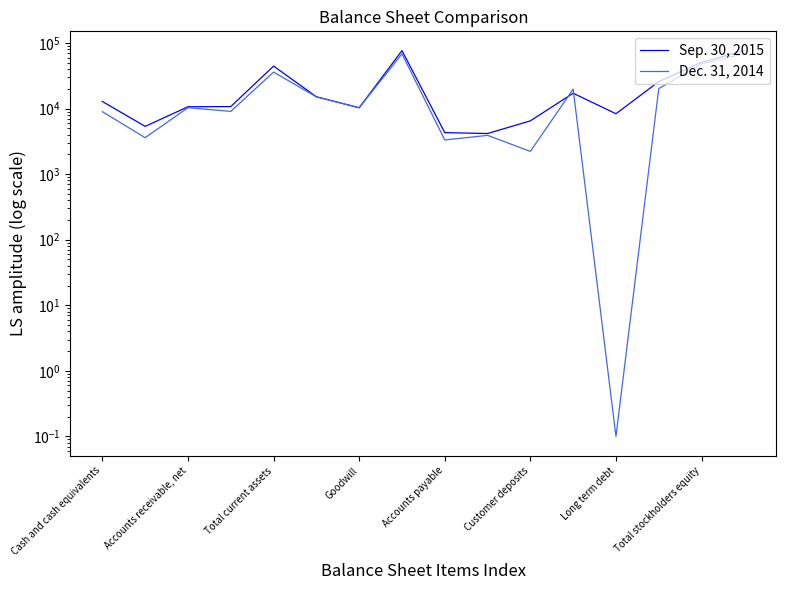

Is this an area chart (filled region under the line)?

No